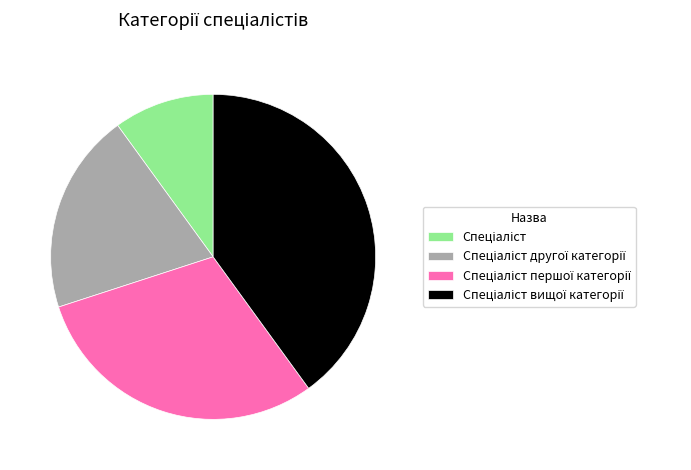

Is there a majority slice in this chart?

No